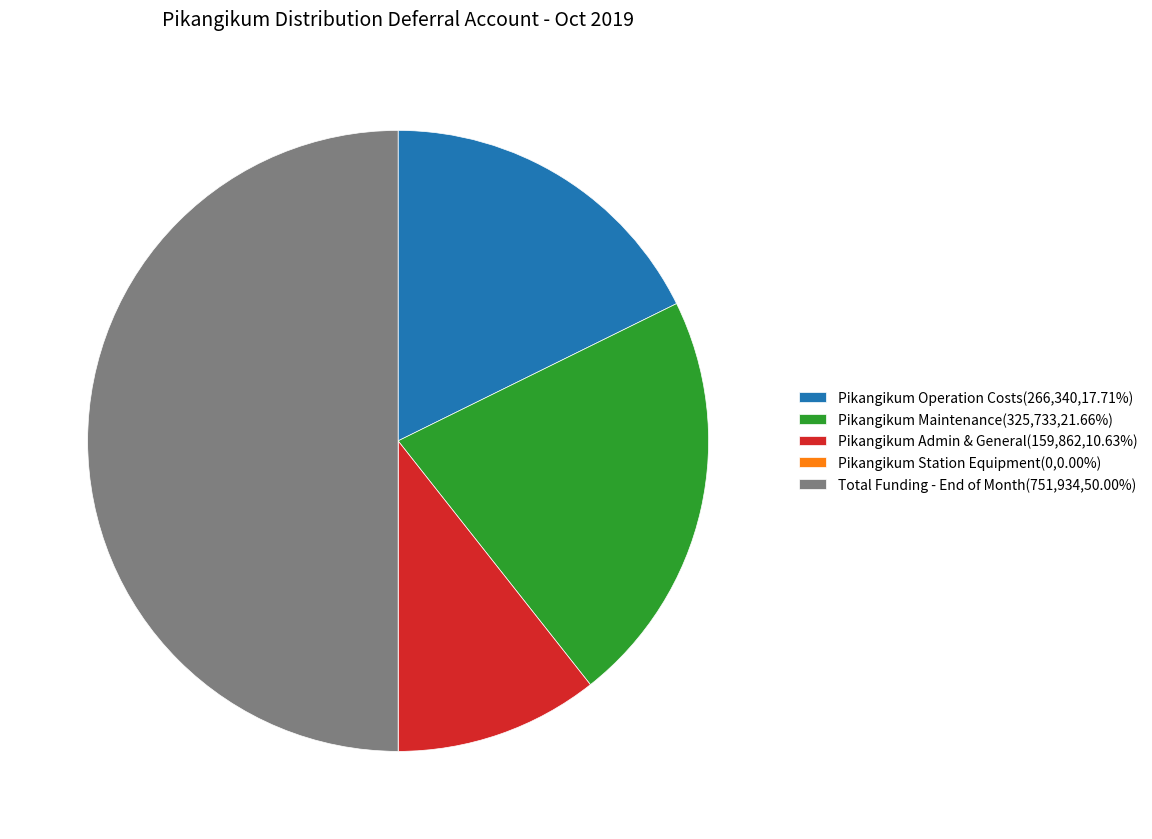

The Total Funding - End of Month slice represents 50% of the pie. True or false?

True